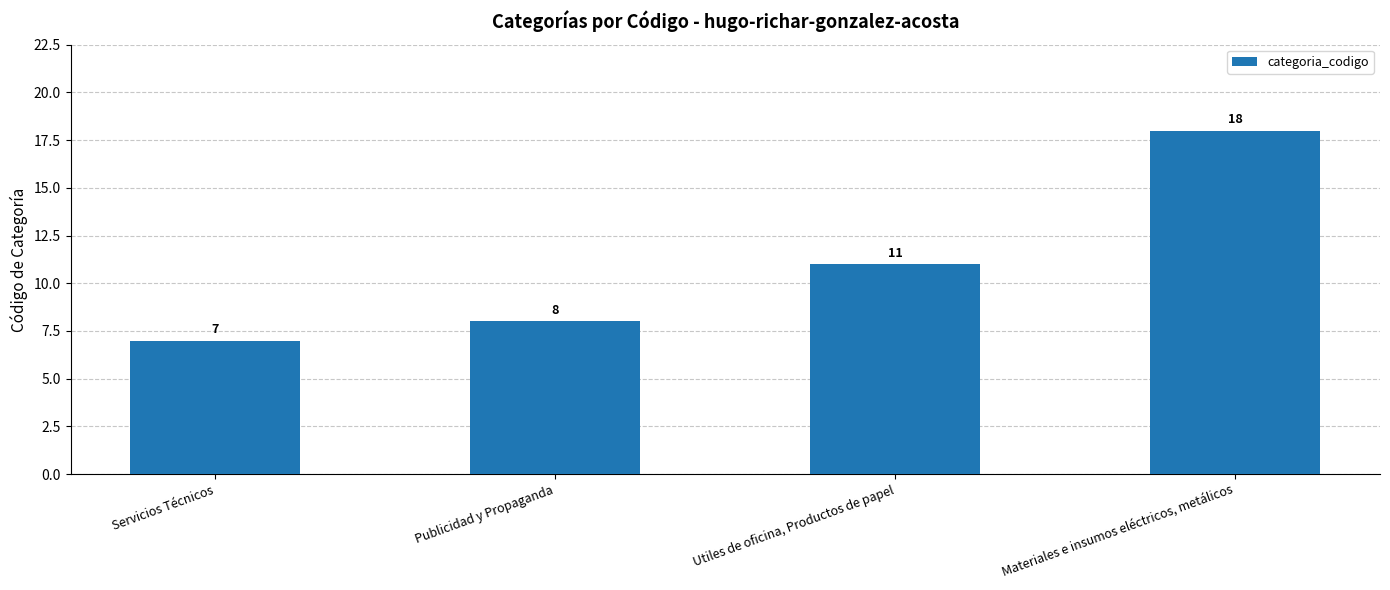

How many data points does each series have?

4